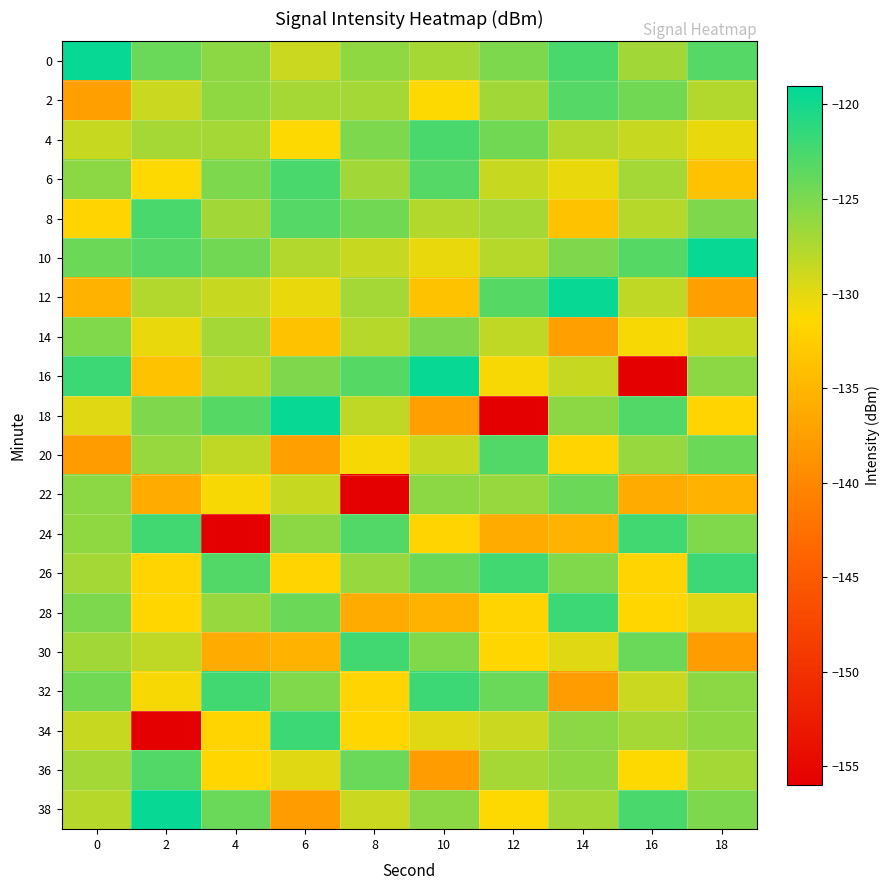

What is the greatest value displayed?

-119.4